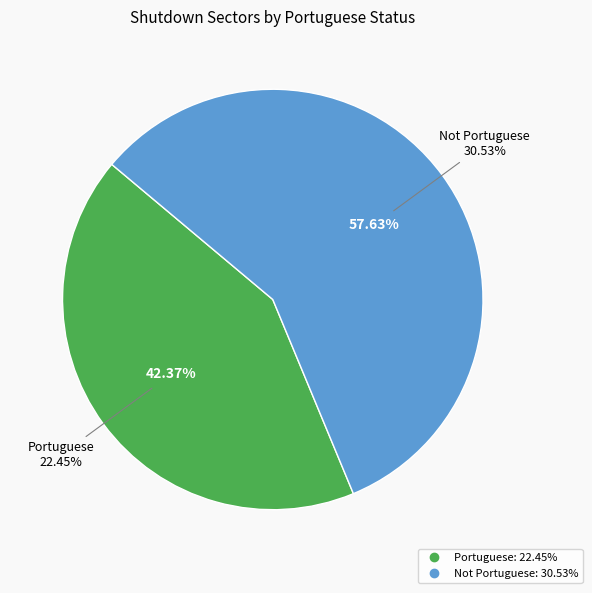

To the nearest percent, what is the difference between the Portuguese and Not Portuguese slice percentages?

15%